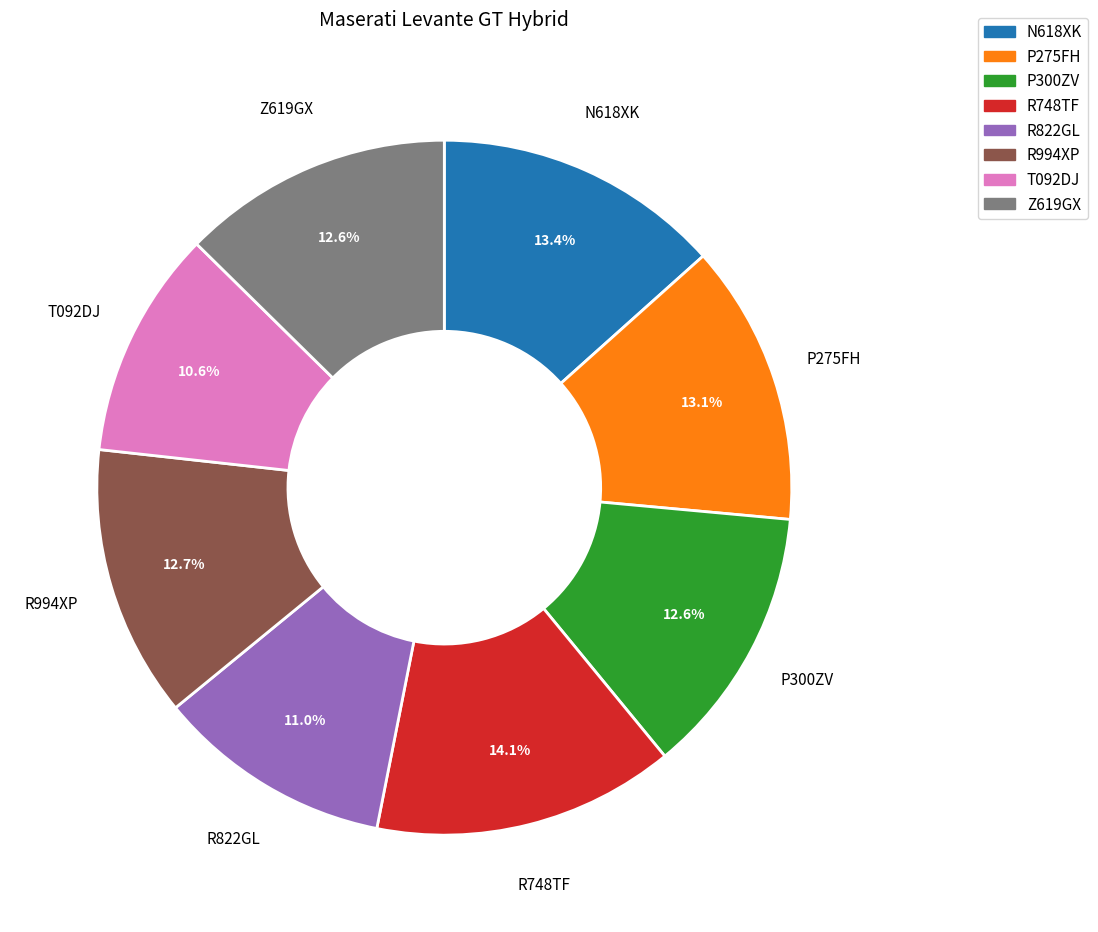

Approximately how many times larger is the value at R748TF compared to Z619GX?

1.1